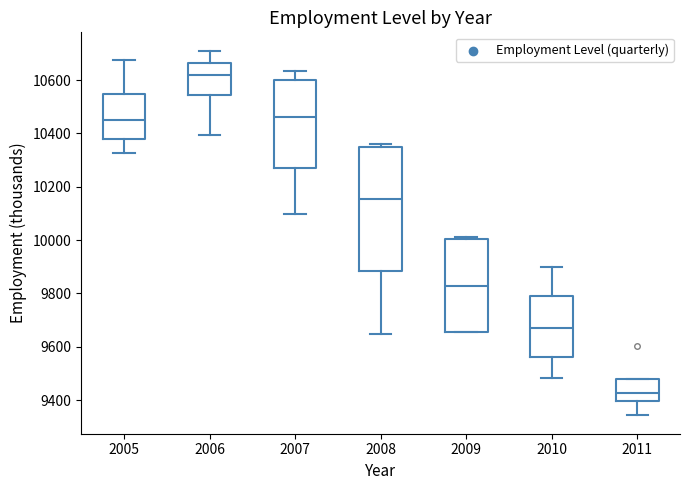

Which box's median line is the lowest?

2011